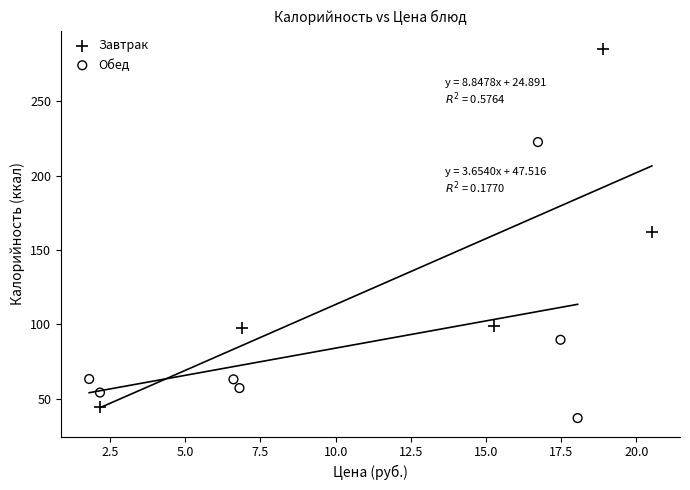

Which series has the widest spread of Y values?

Завтрак